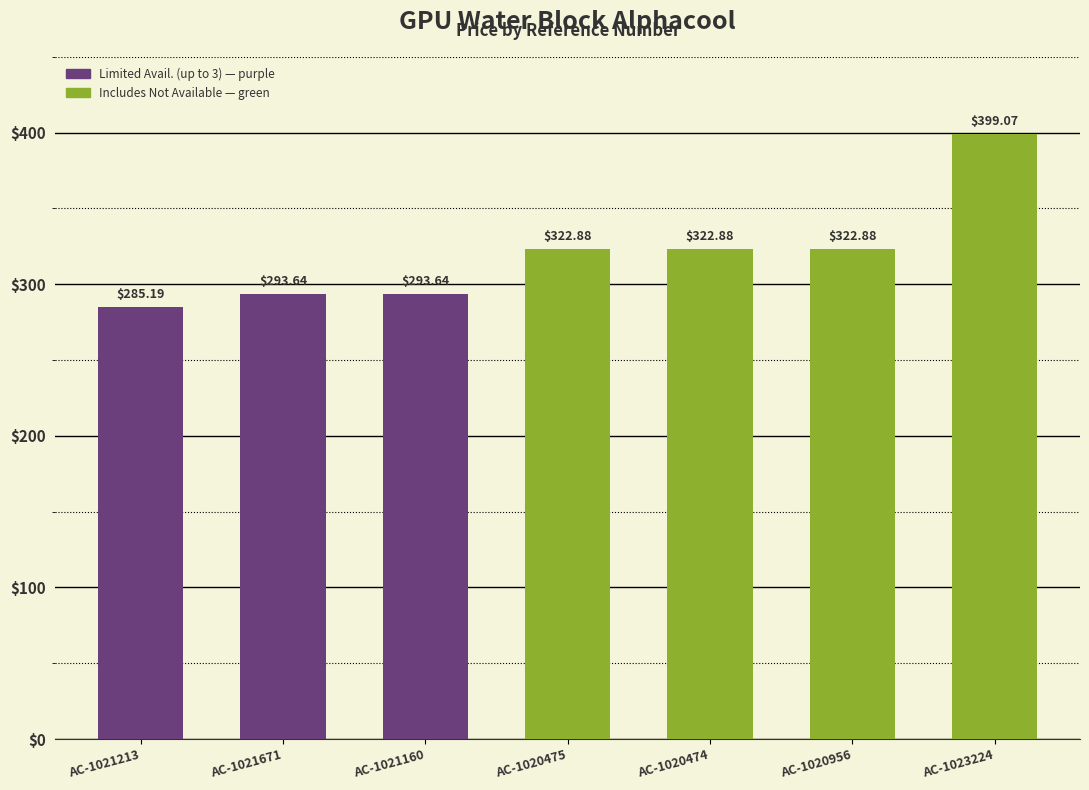

Where does the data first go above 322?

AC-1020475